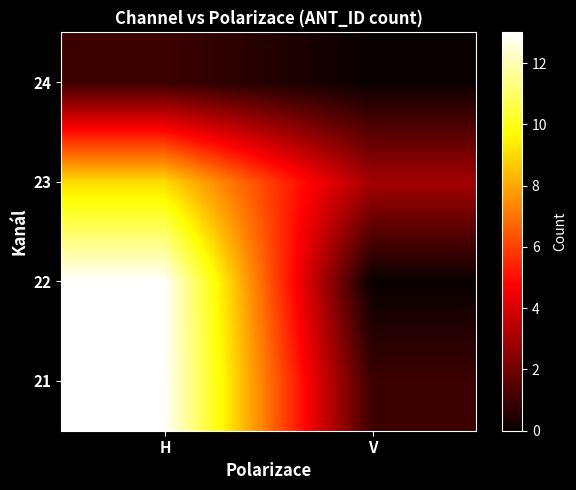

How many series are shown in this chart?

4